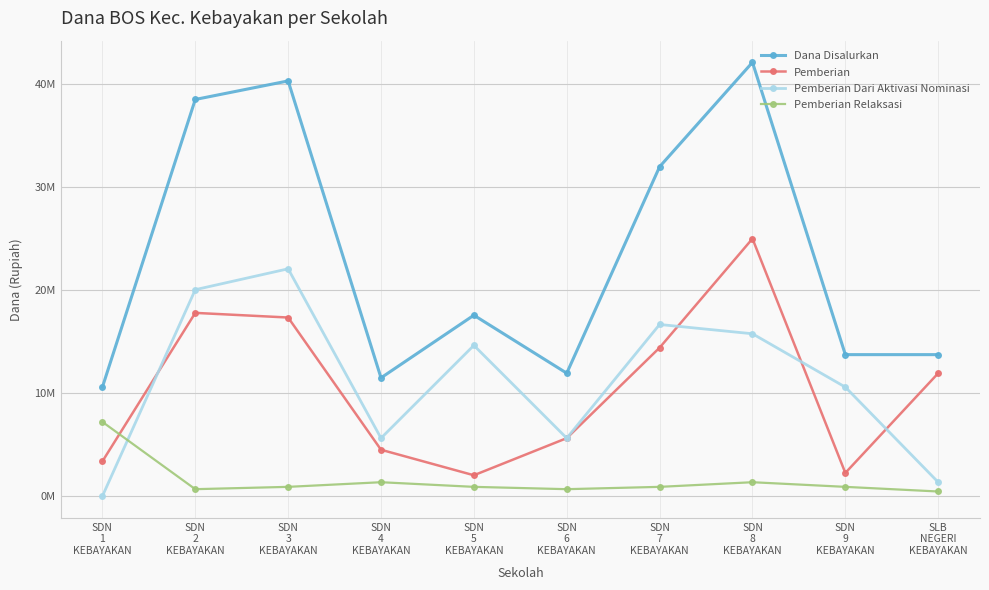

Is this an area chart (filled region under the line)?

No